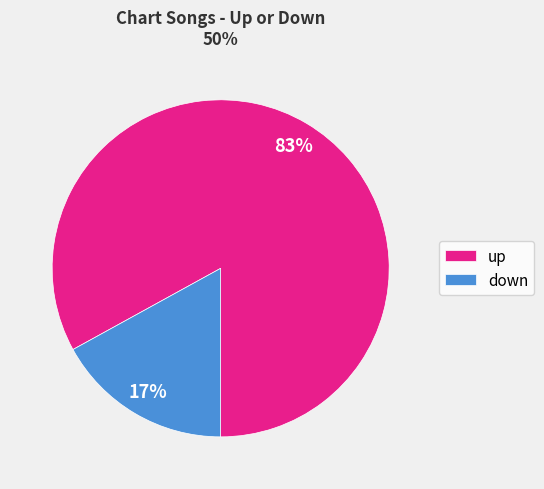

To the nearest percent, what is the difference between the largest and smallest slice percentages?

66%